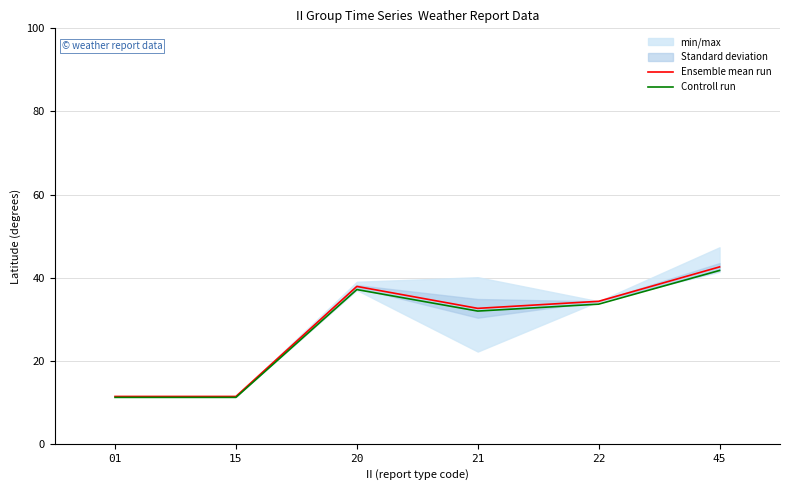

How many lines are shown in the chart?

2